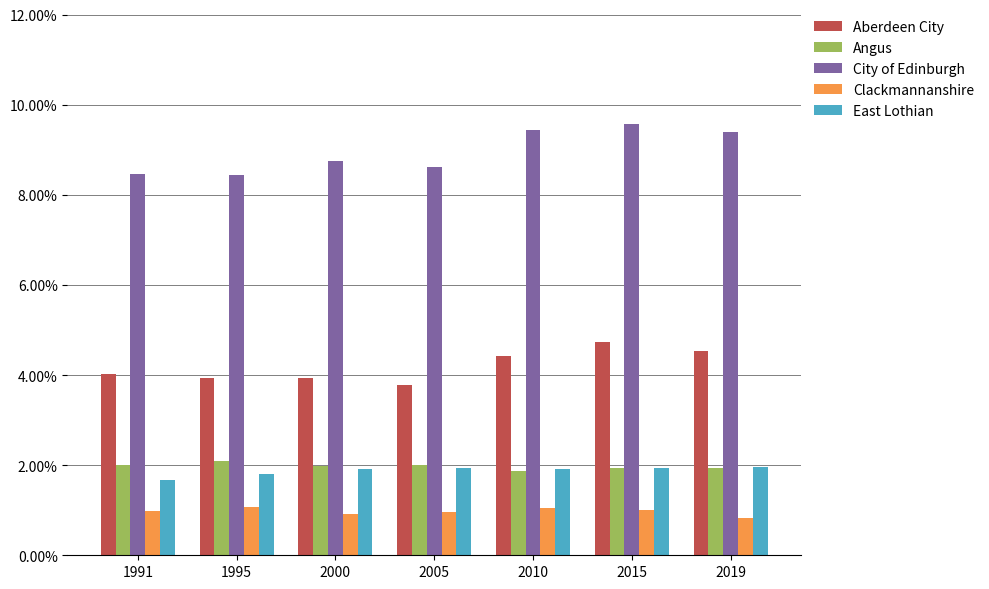

What is the sum of all Aberdeen City values?

0.3